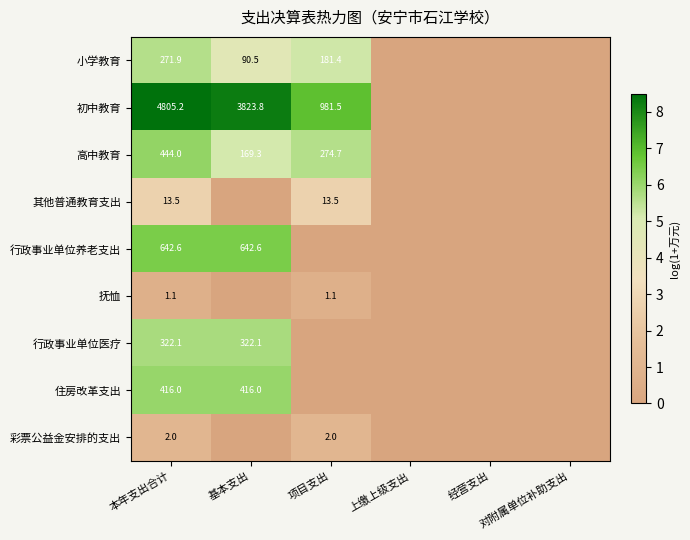

At which category is the sum across all series the highest?

本年支出合计